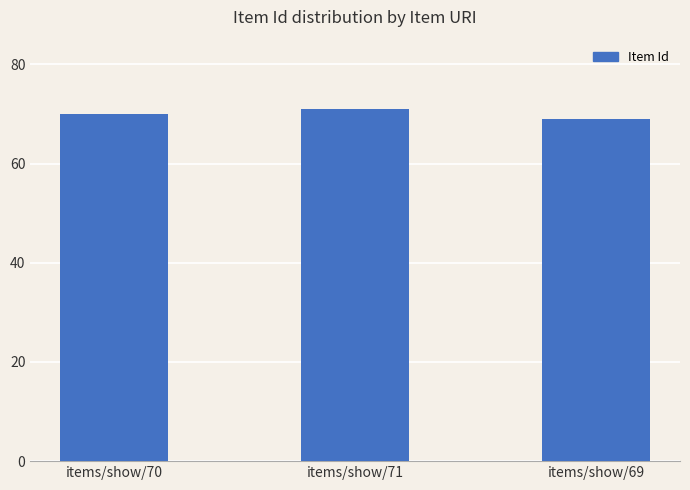

List the labels in order of value, smallest first.

items/show/69, items/show/70, items/show/71